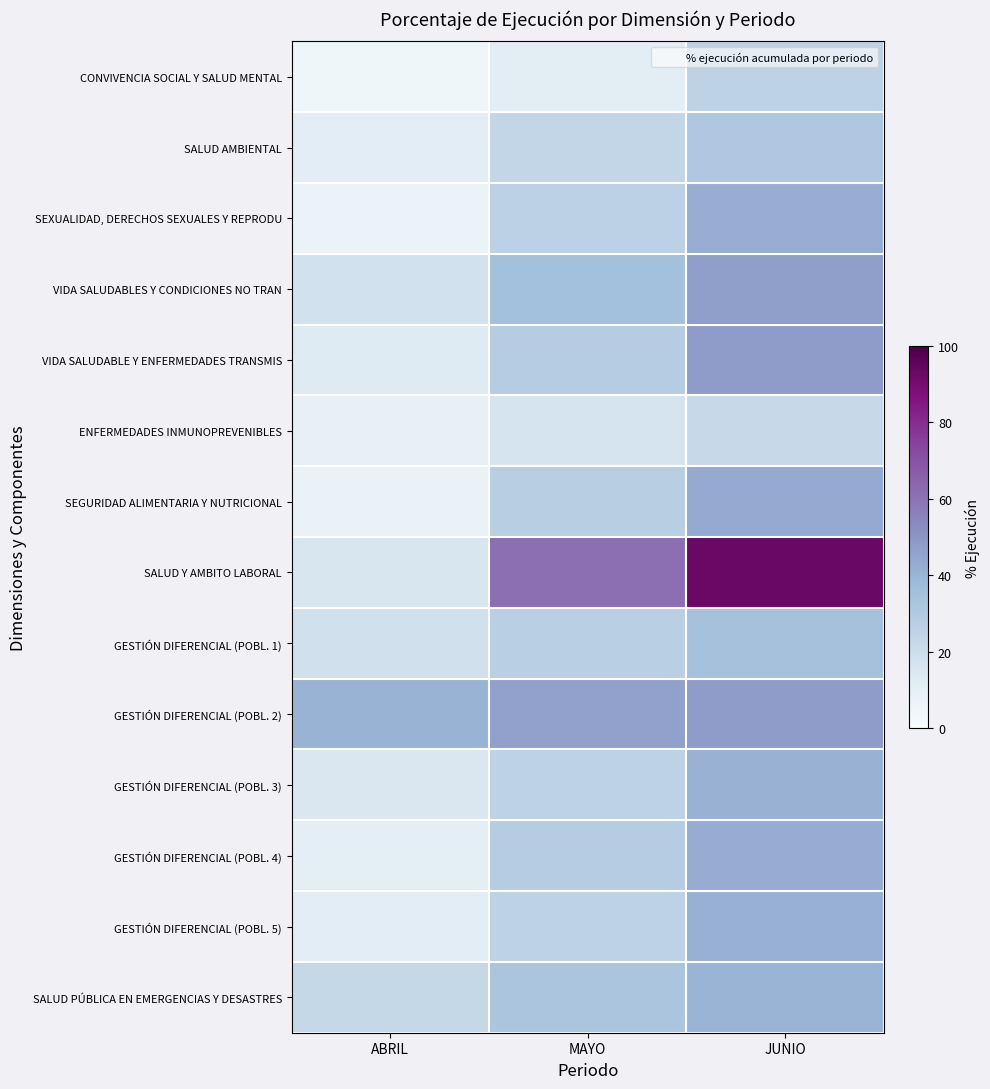

Rank the series by their maximum value, from highest to lowest.

SALUD Y AMBITO LABORAL, GESTIÓN DIFERENCIAL (POBL. 2), VIDA SALUDABLE Y ENFERMEDADES TRANSMIS, VIDA SALUDABLES Y CONDICIONES NO TRAN, SEGURIDAD ALIMENTARIA Y NUTRICIONAL, GESTIÓN DIFERENCIAL (POBL. 4), SEXUALIDAD, DERECHOS SEXUALES Y REPRODU, GESTIÓN DIFERENCIAL (POBL. 5), GESTIÓN DIFERENCIAL (POBL. 3), SALUD PÚBLICA EN EMERGENCIAS Y DESASTRES, GESTIÓN DIFERENCIAL (POBL. 1), SALUD AMBIENTAL, CONVIVENCIA SOCIAL Y SALUD MENTAL, ENFERMEDADES INMUNOPREVENIBLES